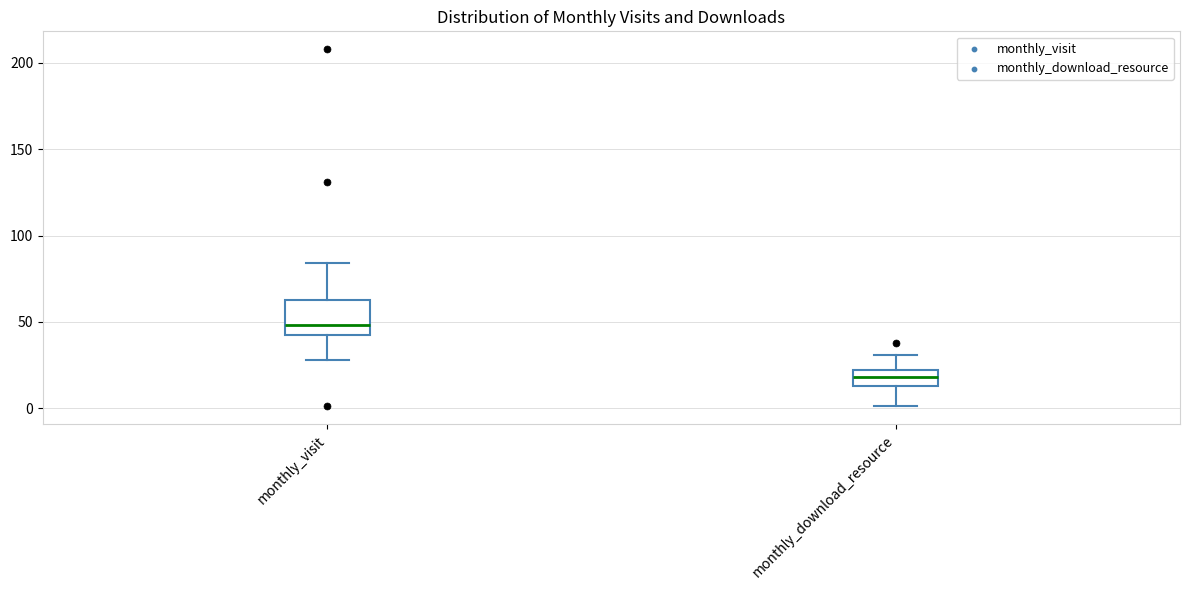

Comparing the boxes themselves (not the whiskers), which one is the tallest?

monthly_visit